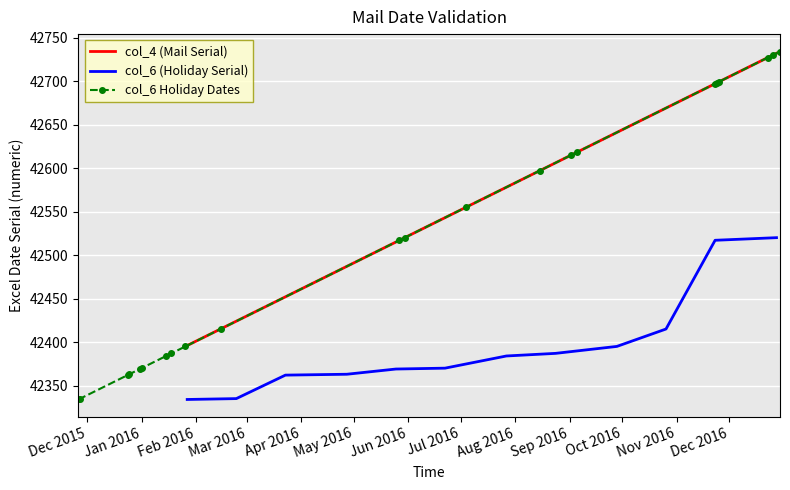

True or false: col_6 has more than 0 interior local peaks.

False